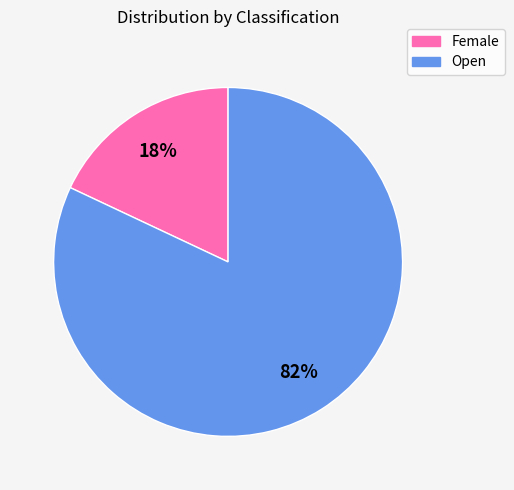

To the nearest percent, what is the difference between the Female and Open slice percentages?

64%